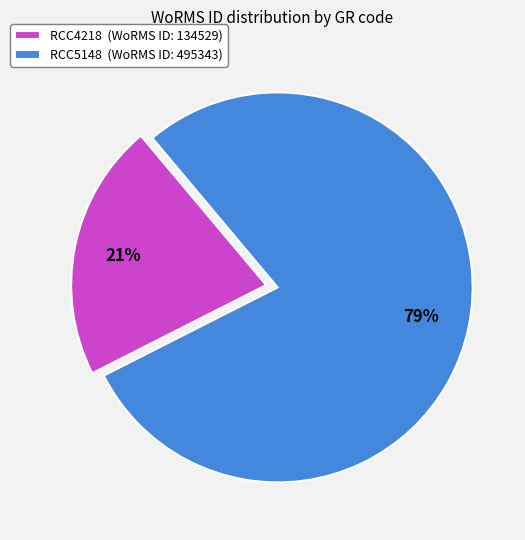

What is the smallest slice in the pie chart?

RCC4218